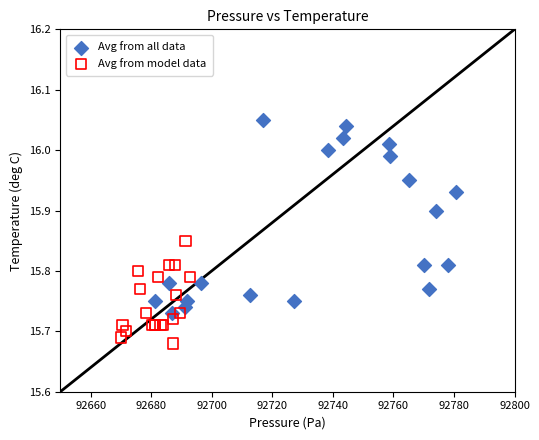

Which series reaches the minimum Y coordinate?

Avg from model data